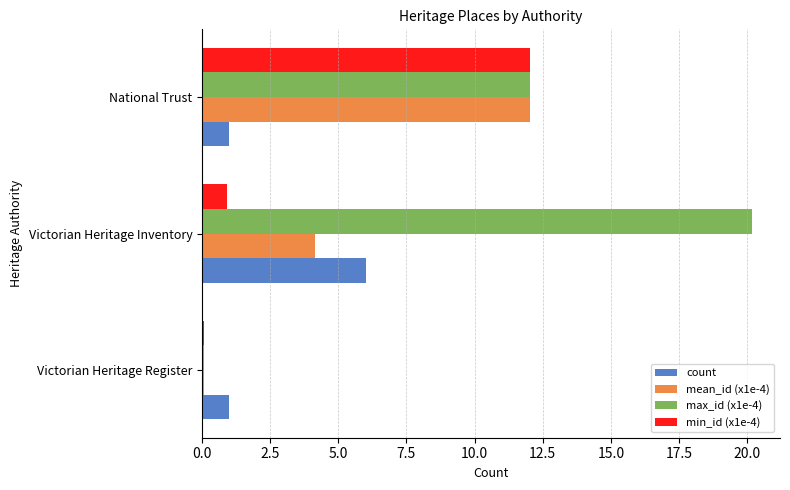

Count the number of data series in this chart.

4